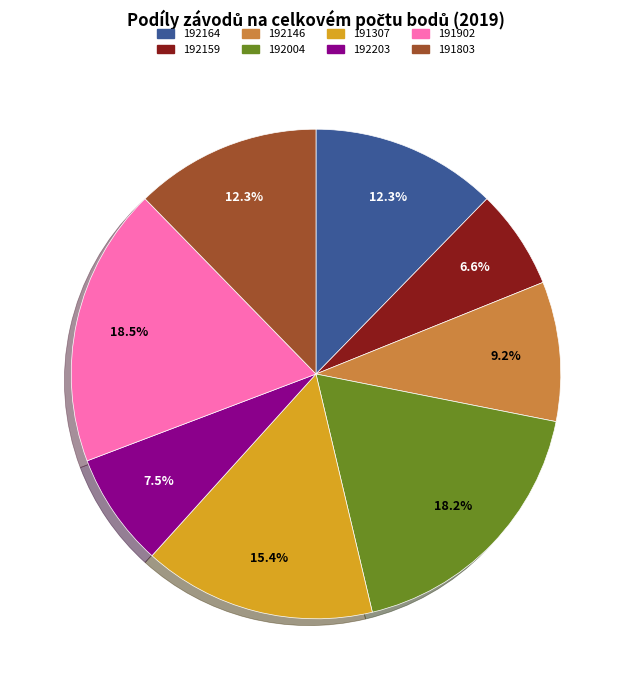

Combined, do 191803 and 192164 account for over 50%?

No